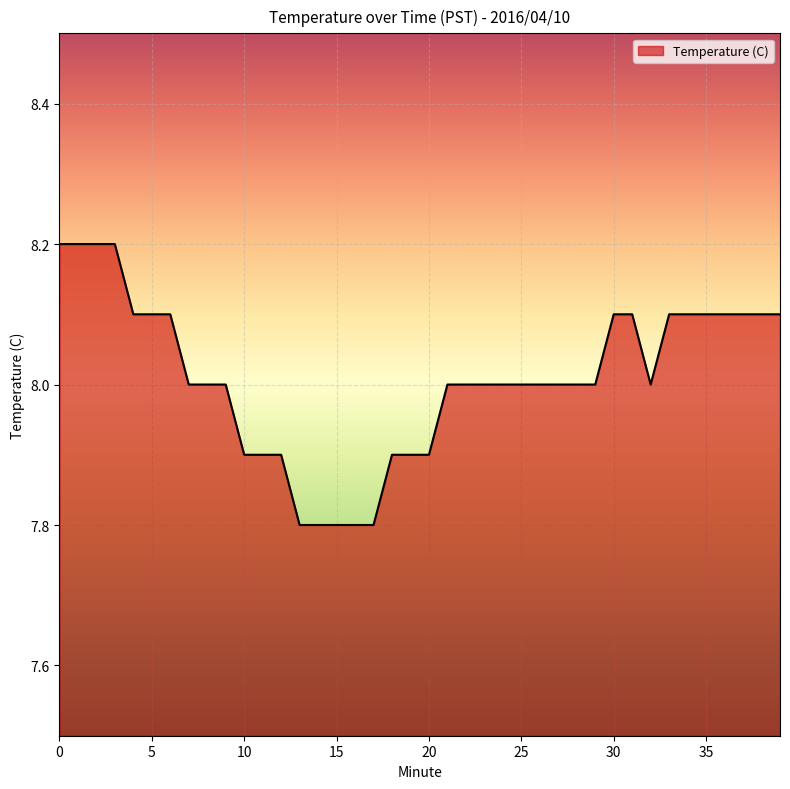

What is the maximum value shown in the chart?

8.2